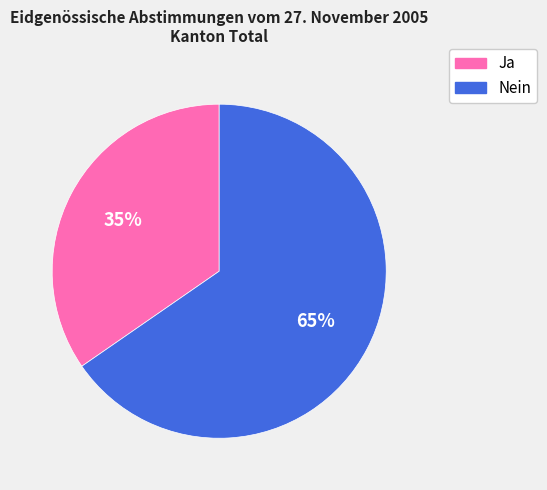

Which category has the smallest portion of the pie?

Ja